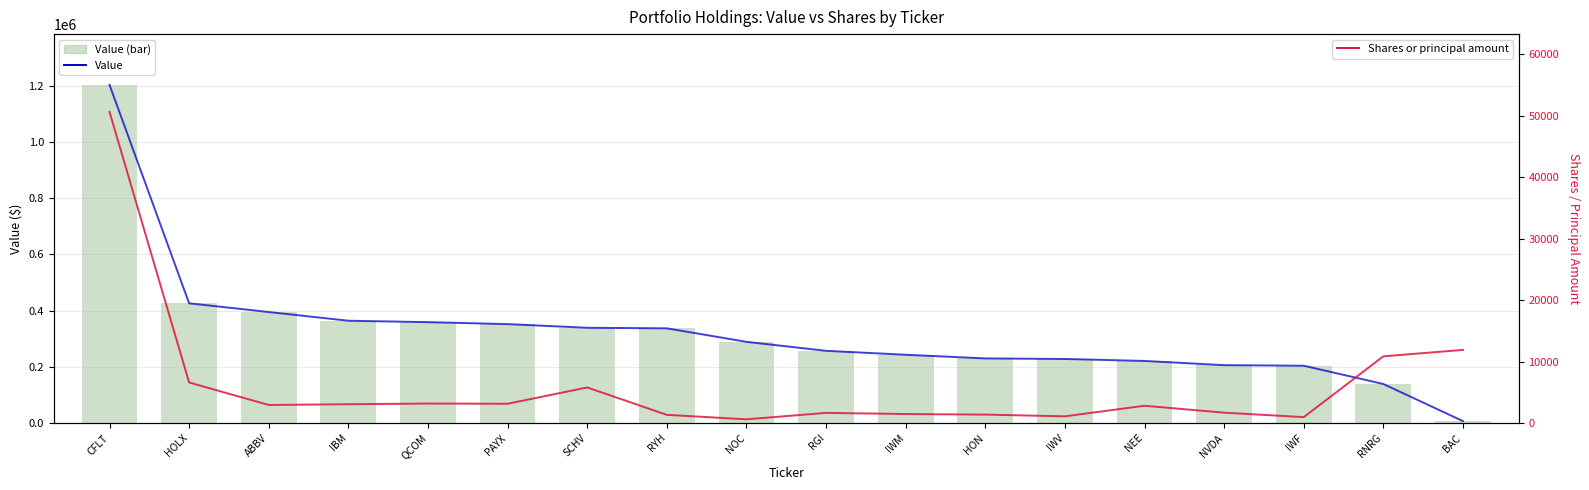

Is the value of Shares or principal amount at HON greater than the value of Value at QCOM?

No